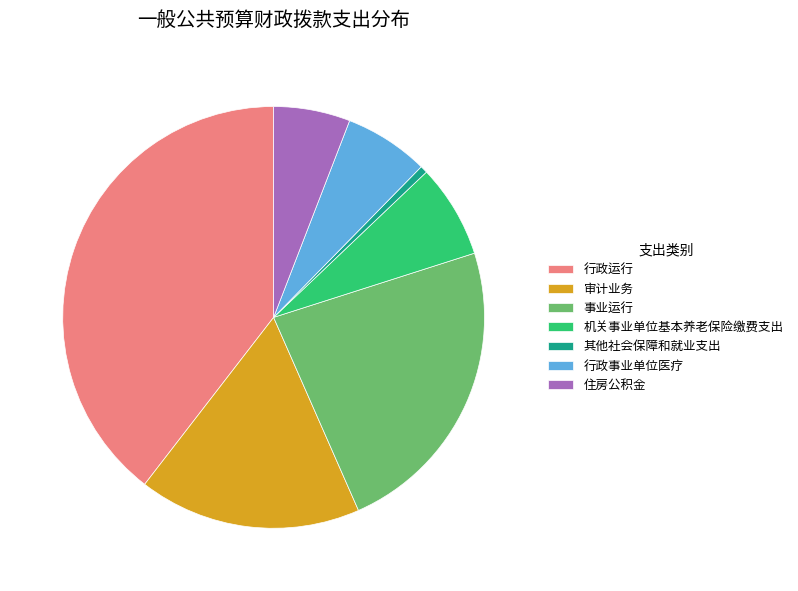

Does any single category account for the majority?

No